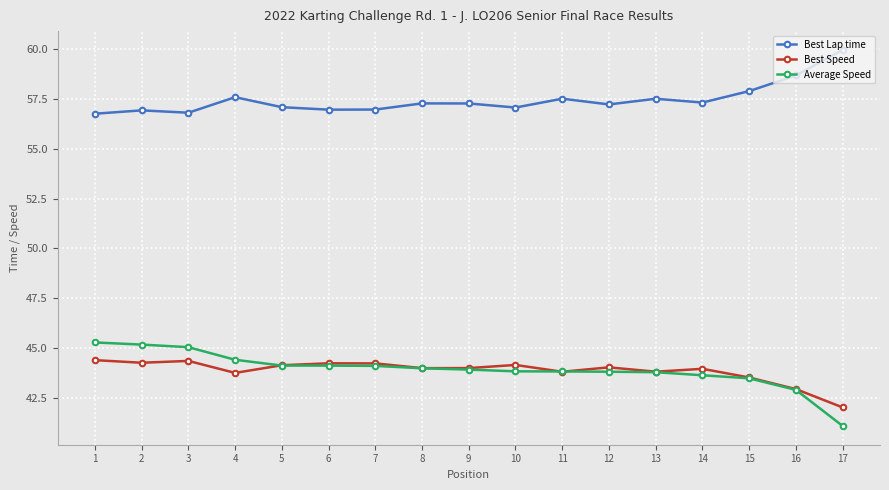

The Best Lap time series shows 22.6 at 5. True or false?

False